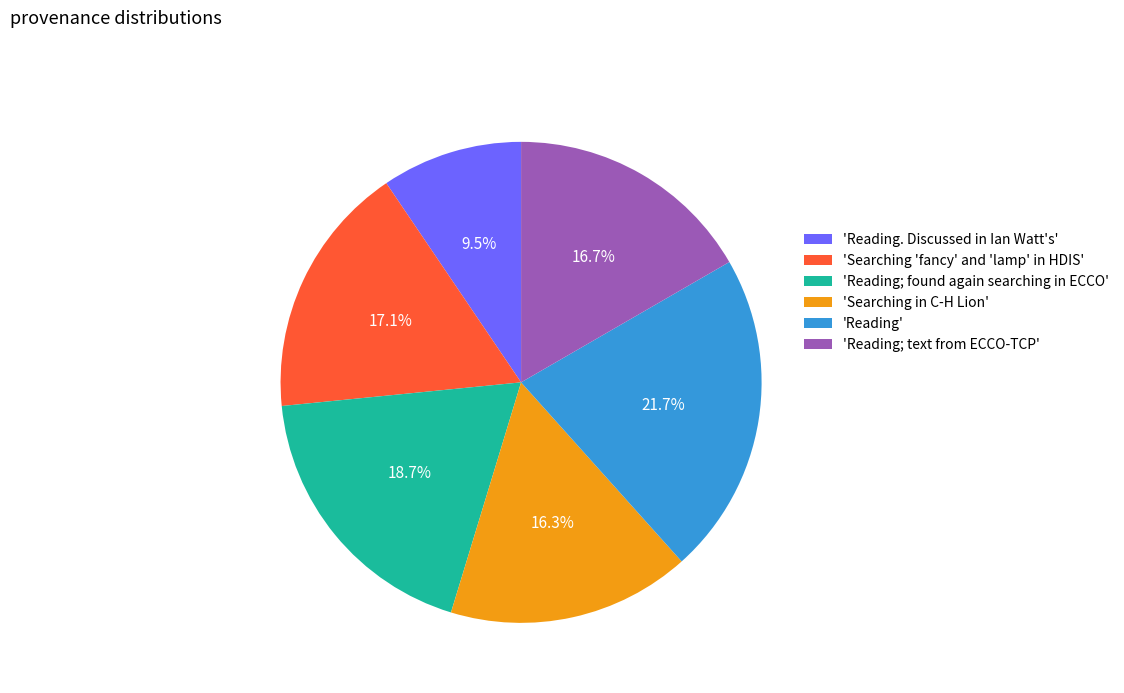

Between 'Reading. Discussed in Ian Watt's' and 'Reading', which is larger?

'Reading'